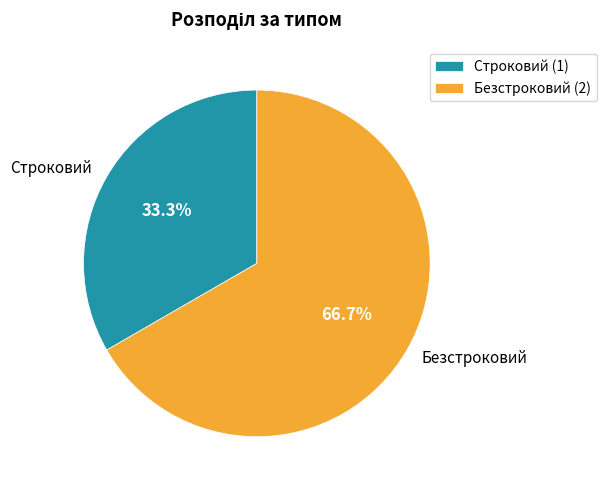

What portion of the pie excludes Строковий?

66.7%